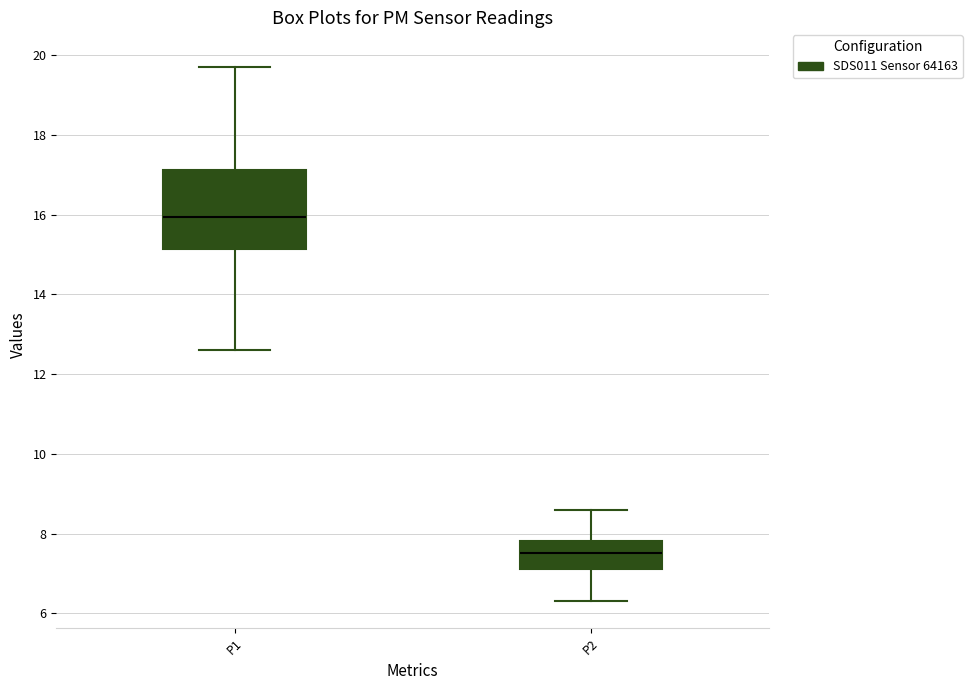

Where does the lower whisker of the box for P2 end on the y-axis? The values are not printed on the chart, so give them approximately, as read against the axis.

6.4